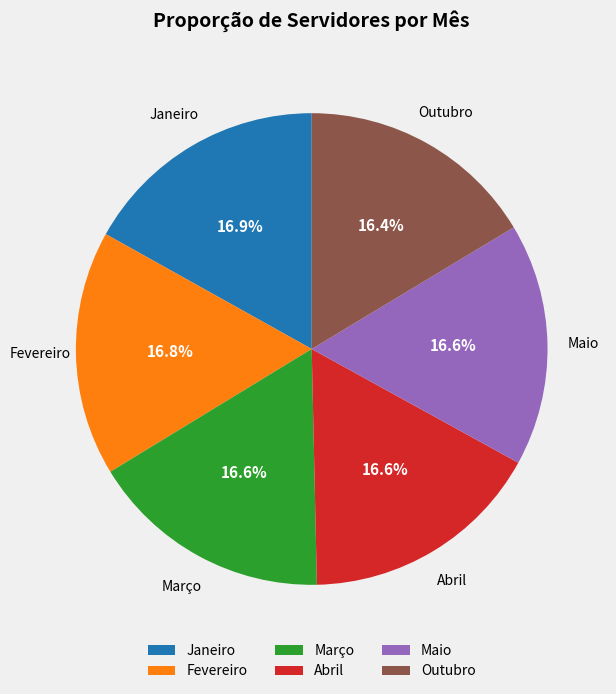

Approximately how many times larger is the value at Janeiro compared to Março?

1.0